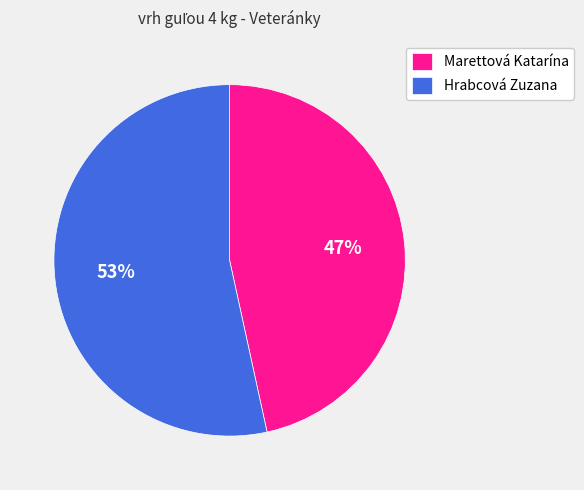

To the nearest percent, what is the combined percentage of Marettová Katarína and Hrabcová Zuzana?

100%